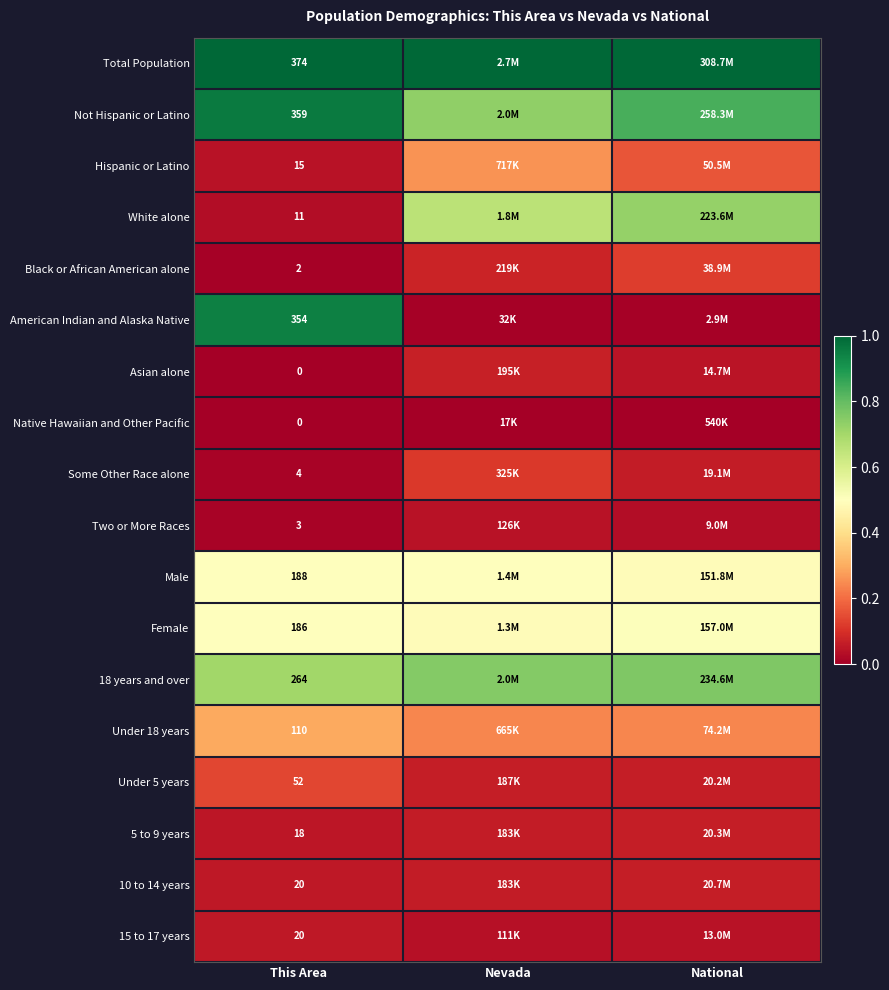

At Nevada, list the series in order from largest to smallest.

Total Population, 18 years and over, Not Hispanic or Latino, White alone, Male, Female, Hispanic or Latino, Under 18 years, Some Other Race alone, Black or African American alone, Asian alone, Under 5 years, 10 to 14 years, 5 to 9 years, Two or More Races, 15 to 17 years, American Indian and Alaska Native, Native Hawaiian and Other Pacific